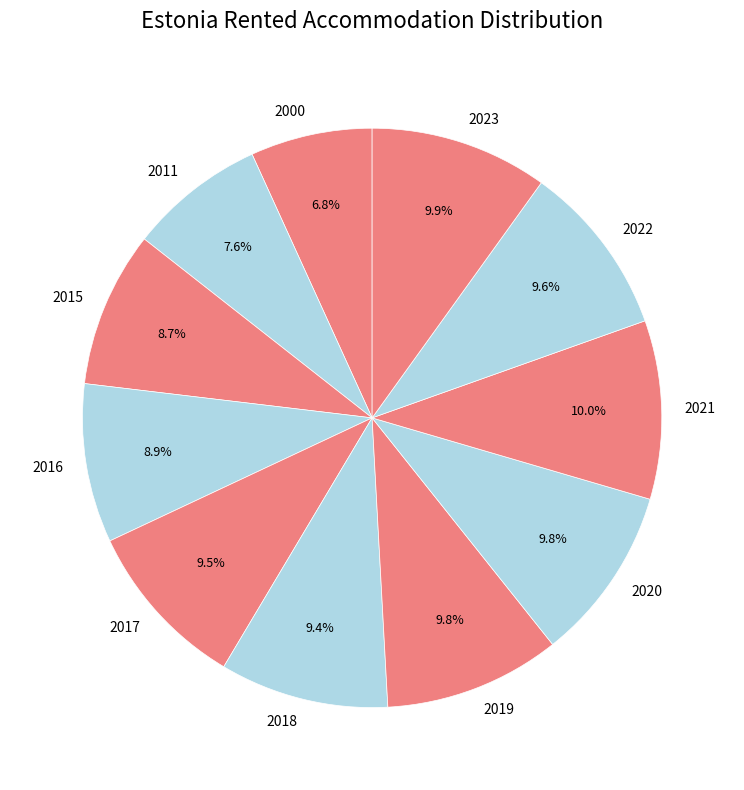

To the nearest percent, what is the average slice percentage?

9%